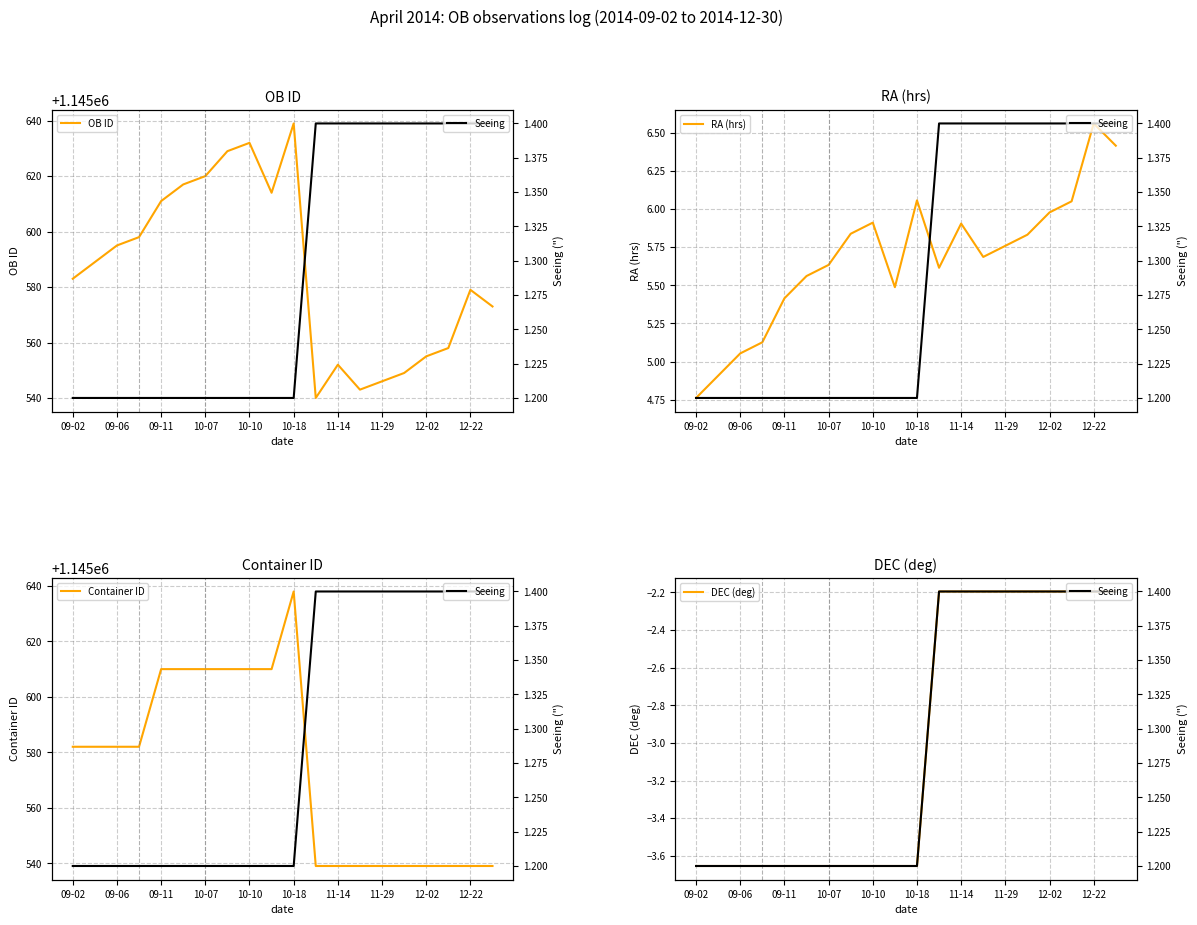

True or false: OB ID has a value of 379135 at 12-22.

False